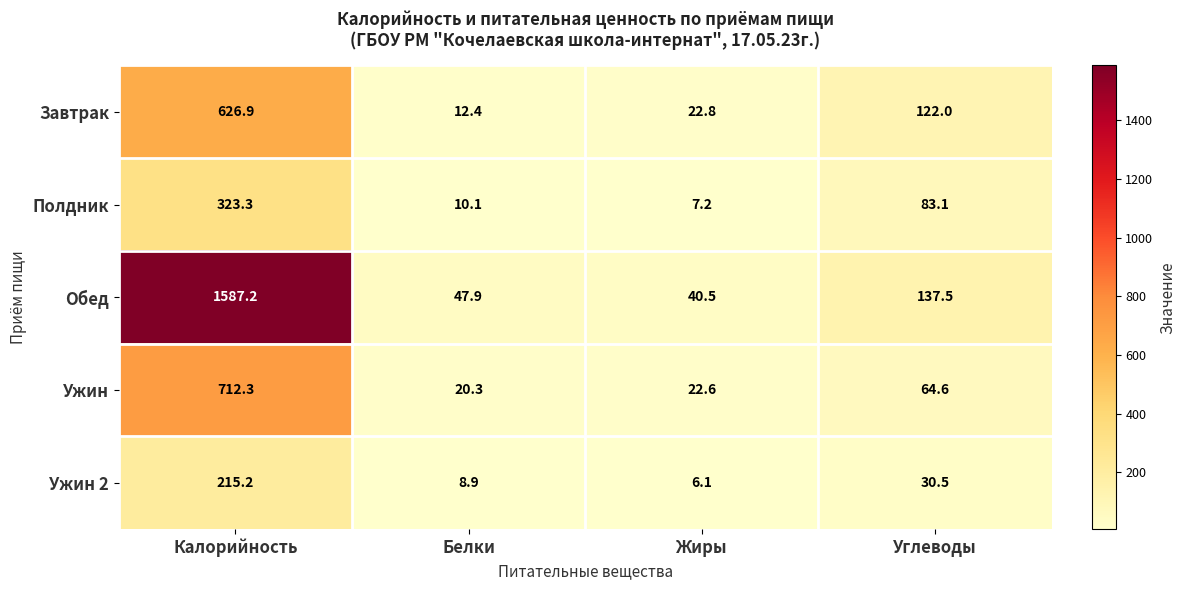

What is the total value across all series at Углеводы?

437.7